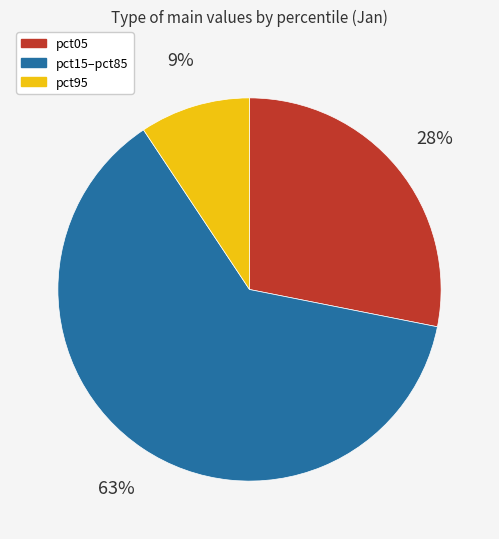

The pct15–pct85 slice represents 55% of the pie. True or false?

False